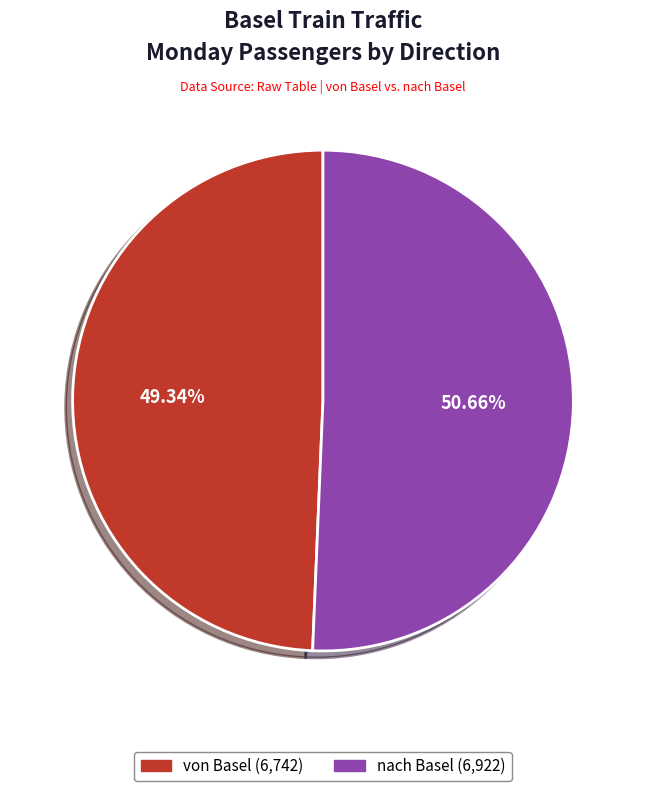

Does any single category account for the majority?

Yes